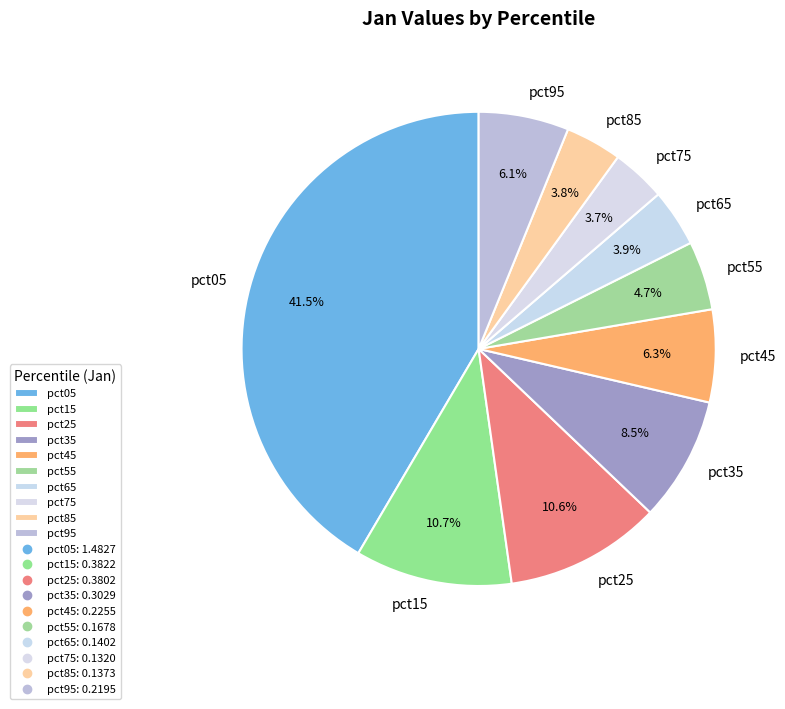

Is there a majority slice in this chart?

No